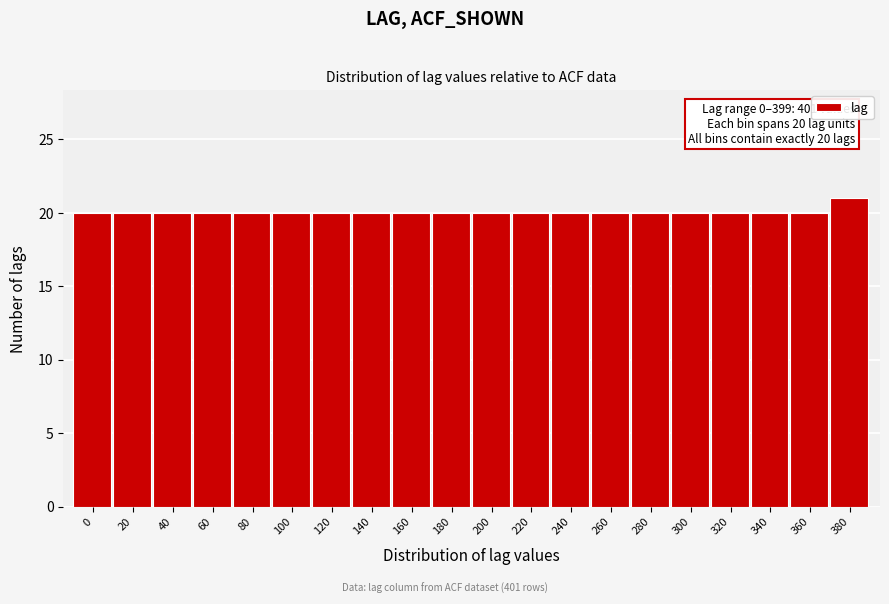

Reading left to right, list all the values displayed in this chart.

0=20	20=20	40=20	60=20	80=20	100=20	120=20	140=20	160=20	180=20	200=20	220=20	240=20	260=20	280=20	300=20	320=20	340=20	360=20	380=21